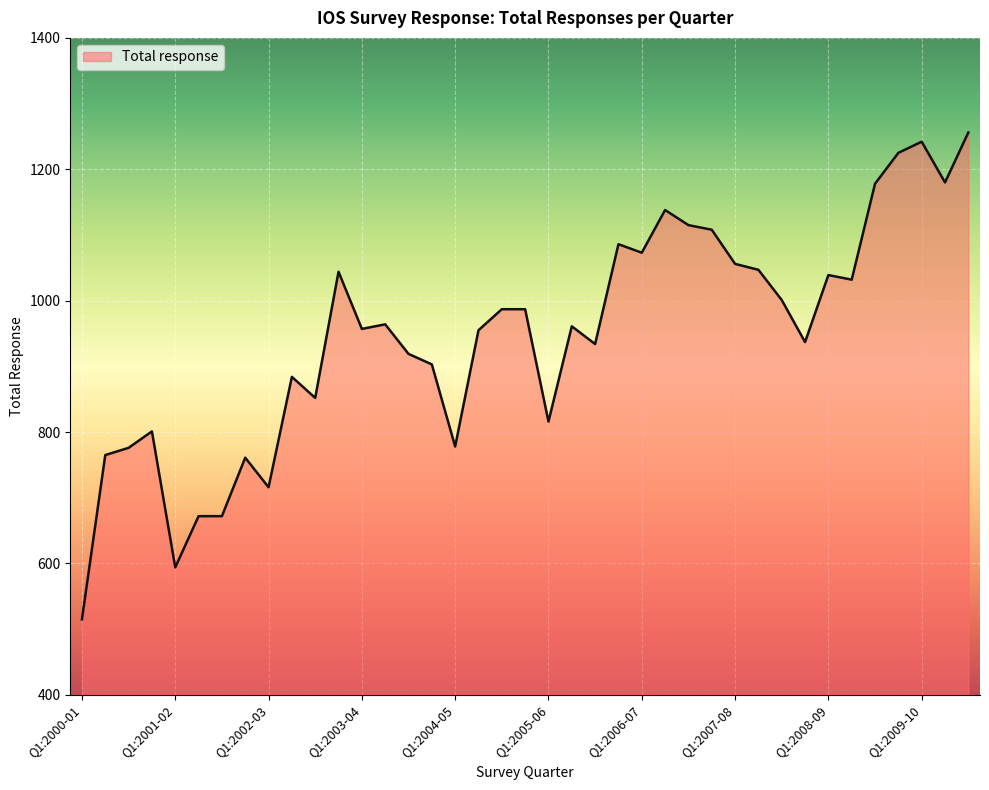

What is the difference between the maximum and minimum values?

741